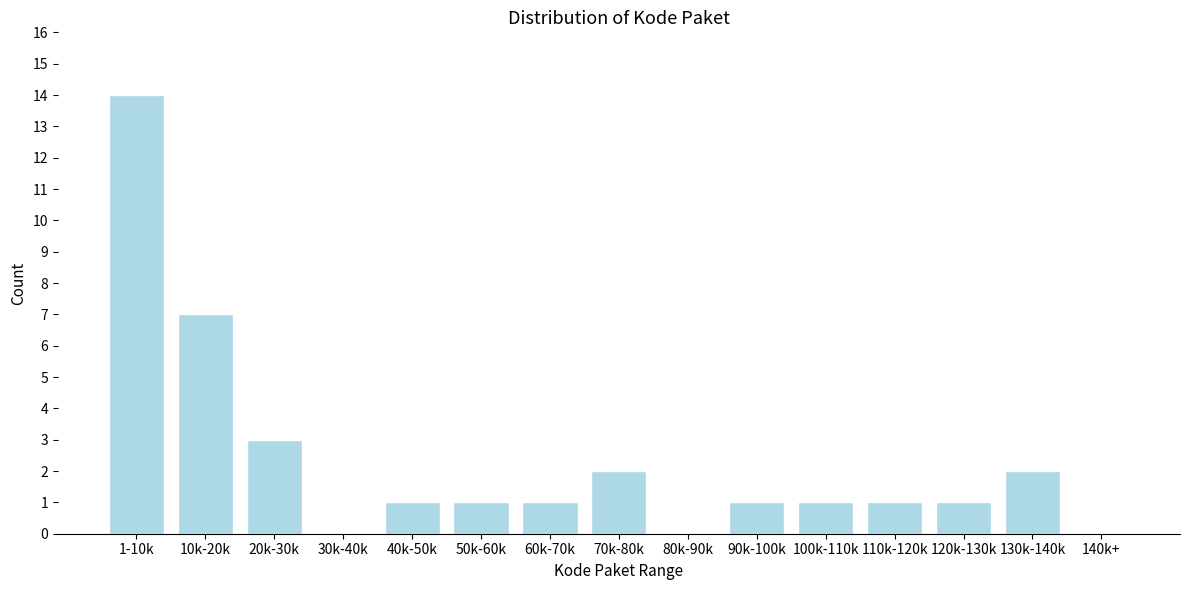

Reading left to right, list all the values displayed in this chart.

1-10k=14	10k-20k=7	20k-30k=3	30k-40k=0	40k-50k=1	50k-60k=1	60k-70k=1	70k-80k=2	80k-90k=0	90k-100k=1	100k-110k=1	110k-120k=1	120k-130k=1	130k-140k=2	140k+=0